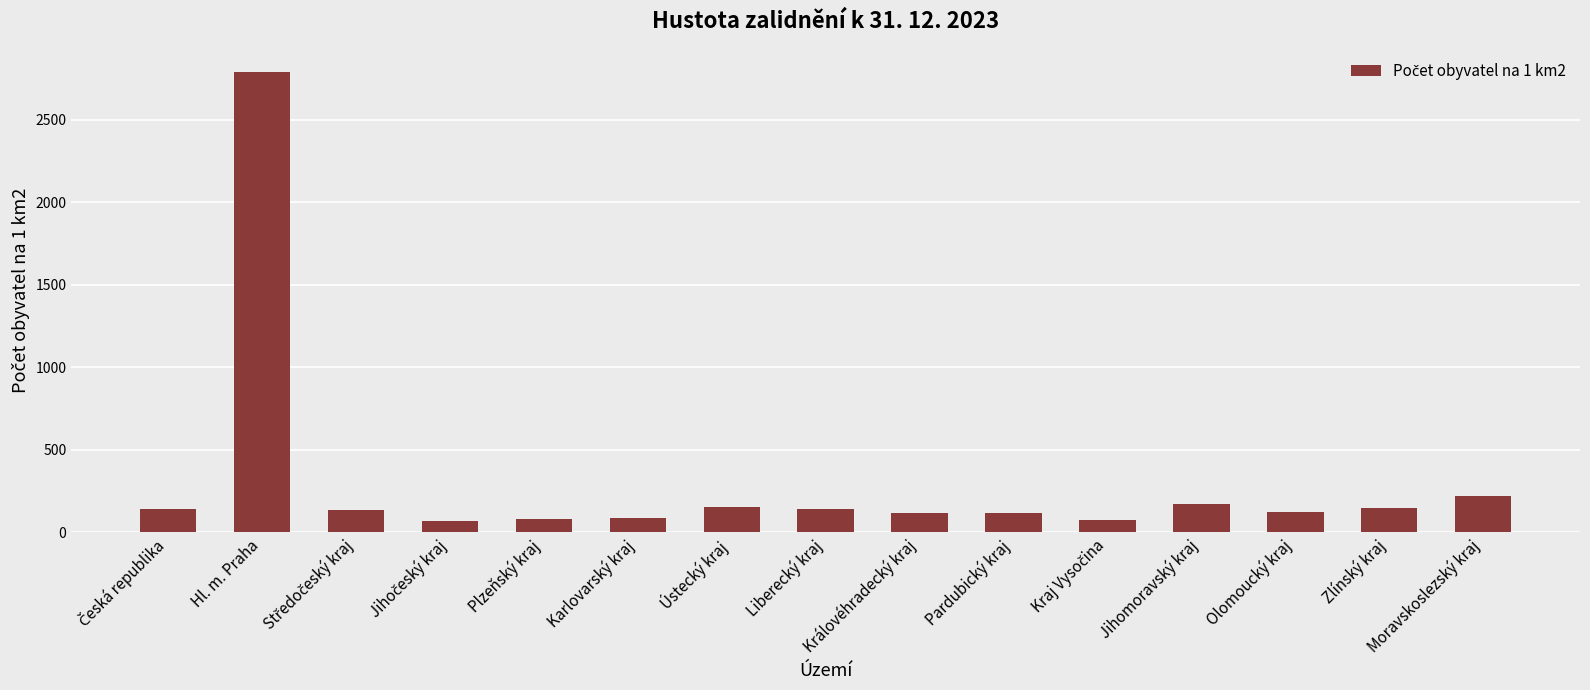

Where is the data nearest to the value 1427?

Moravskoslezský kraj